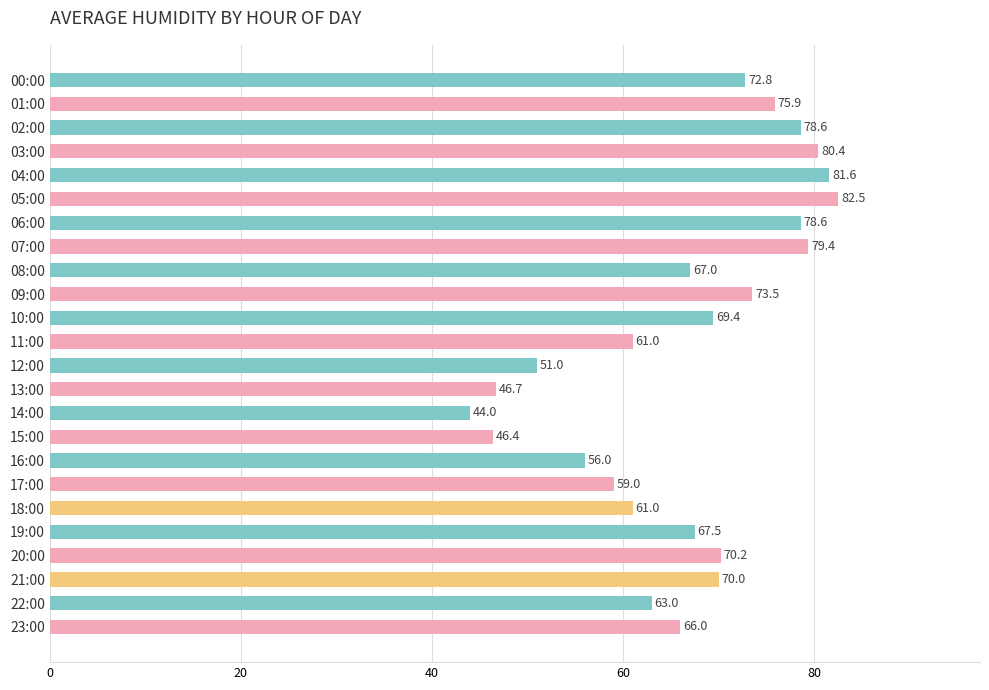

Which category has the lowest value across all series?

14:00